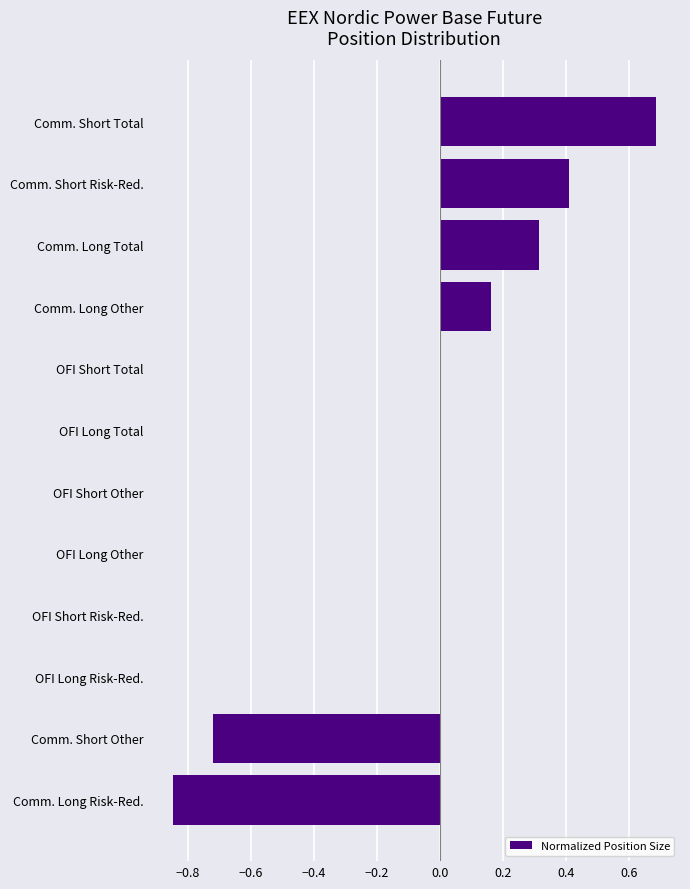

What is the maximum value shown in the chart?

0.7